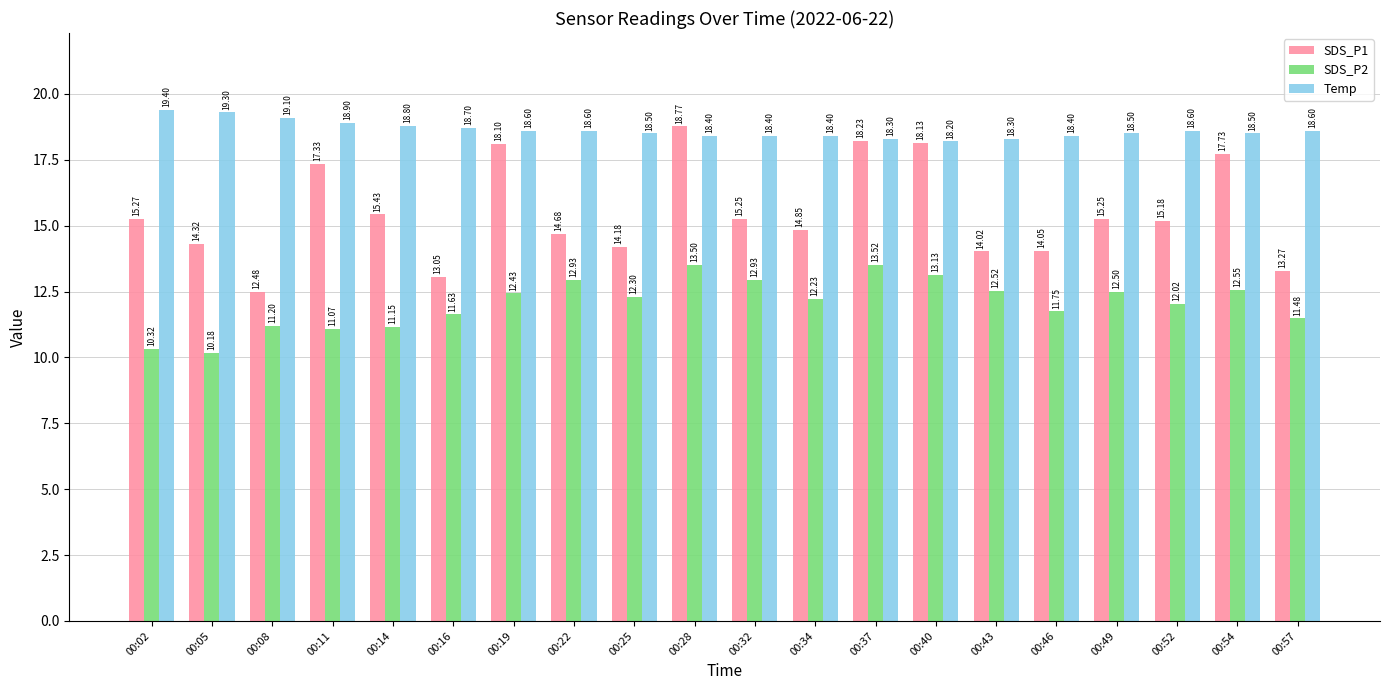

The Temp series shows 25.9 at 00:11. True or false?

False